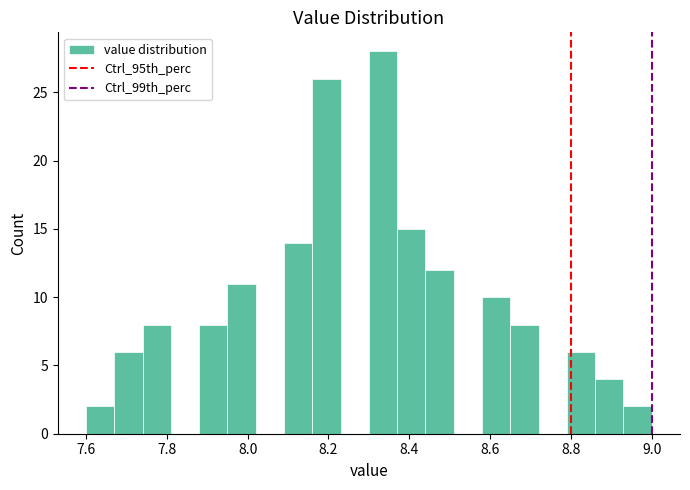

Around what value on the x-axis is the tallest bar? Give the approximate position of its centre, as read against the axis.

8.34